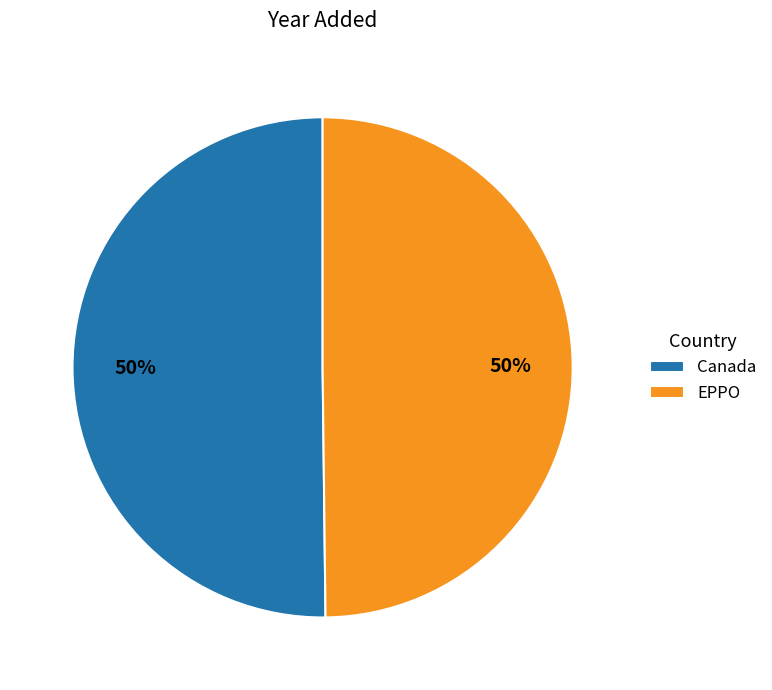

To the nearest percent, what percentage of the pie is EPPO?

50%